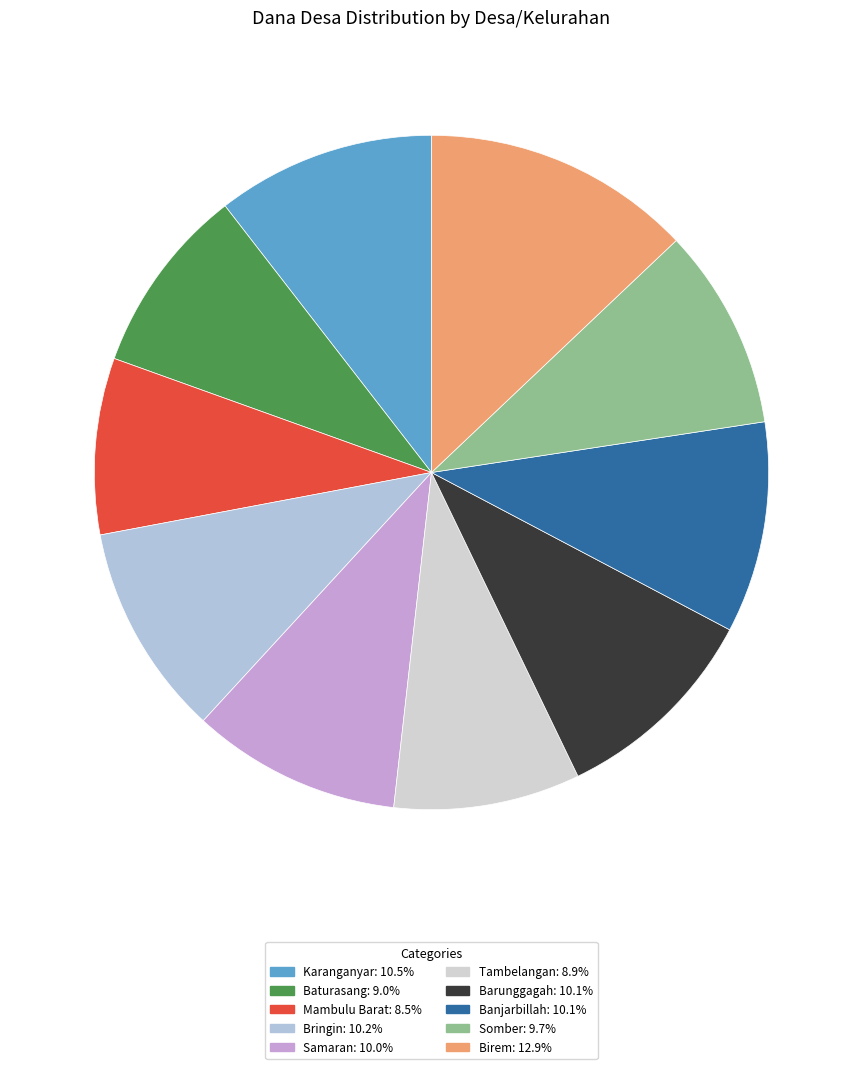

What is the ratio of the value at Tambelangan to the value at Banjarbillah?

0.9